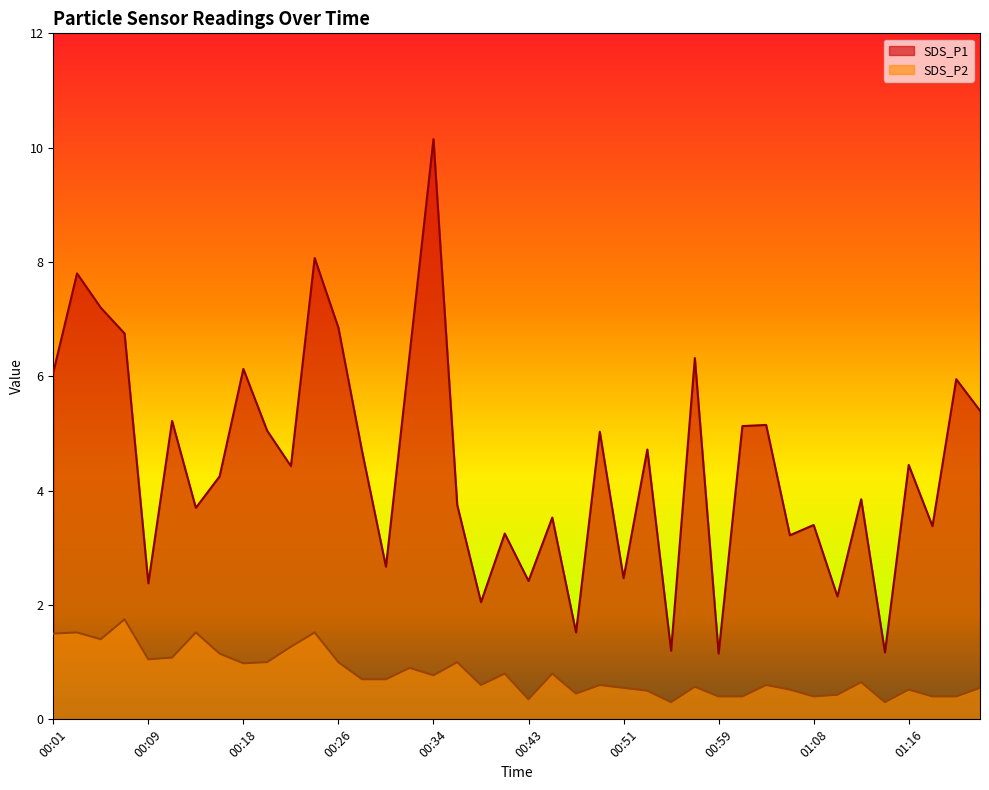

True or false: SDS_P2 and SDS_P1 intersect in this chart.

False